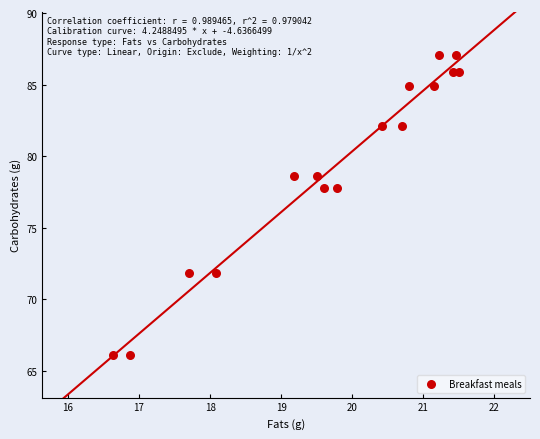

What is the range of Y values (max minus min)?

20.9